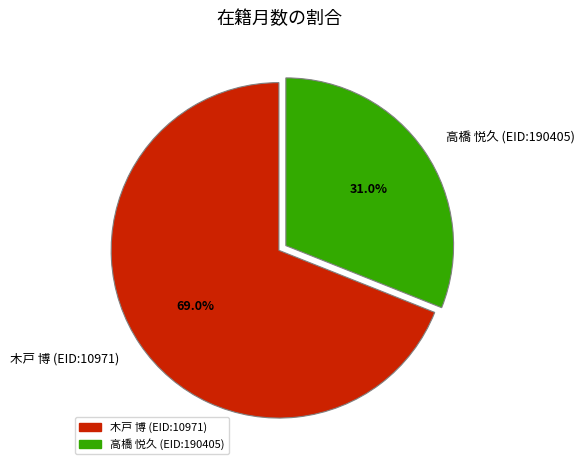

To the nearest percent, what portion does 高橋 悦久 (EID:190405) represent?

31%